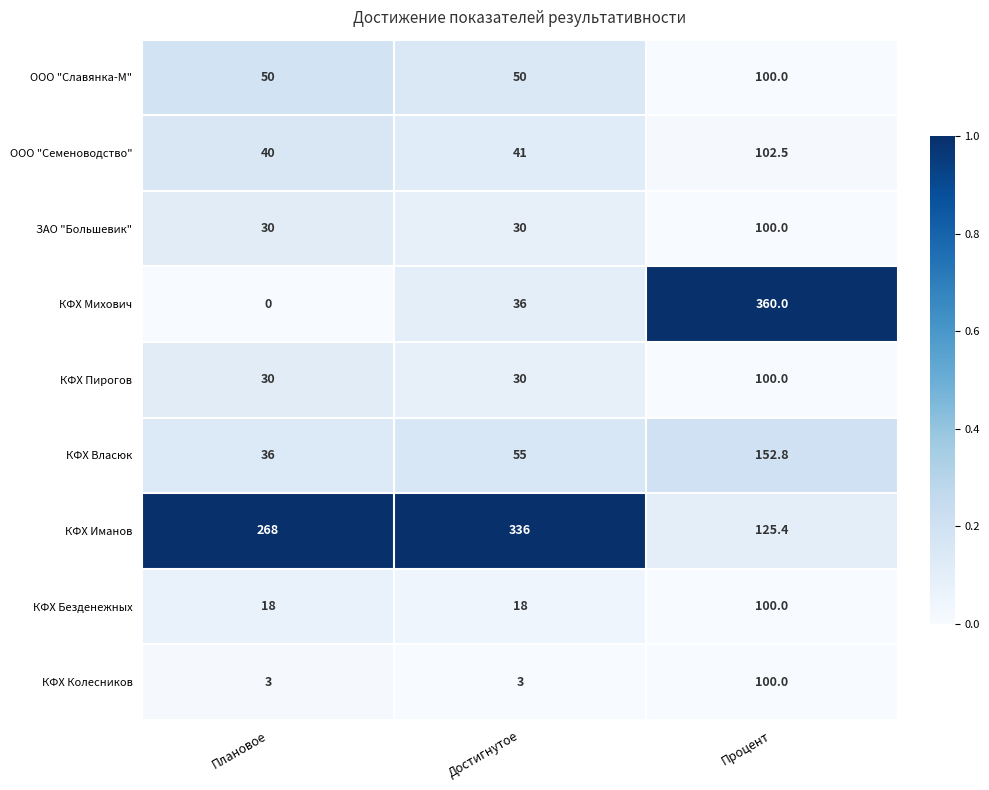

Rank the categories by ООО "Семеноводство" value from lowest to highest.

Плановое, Достигнутое, Процент